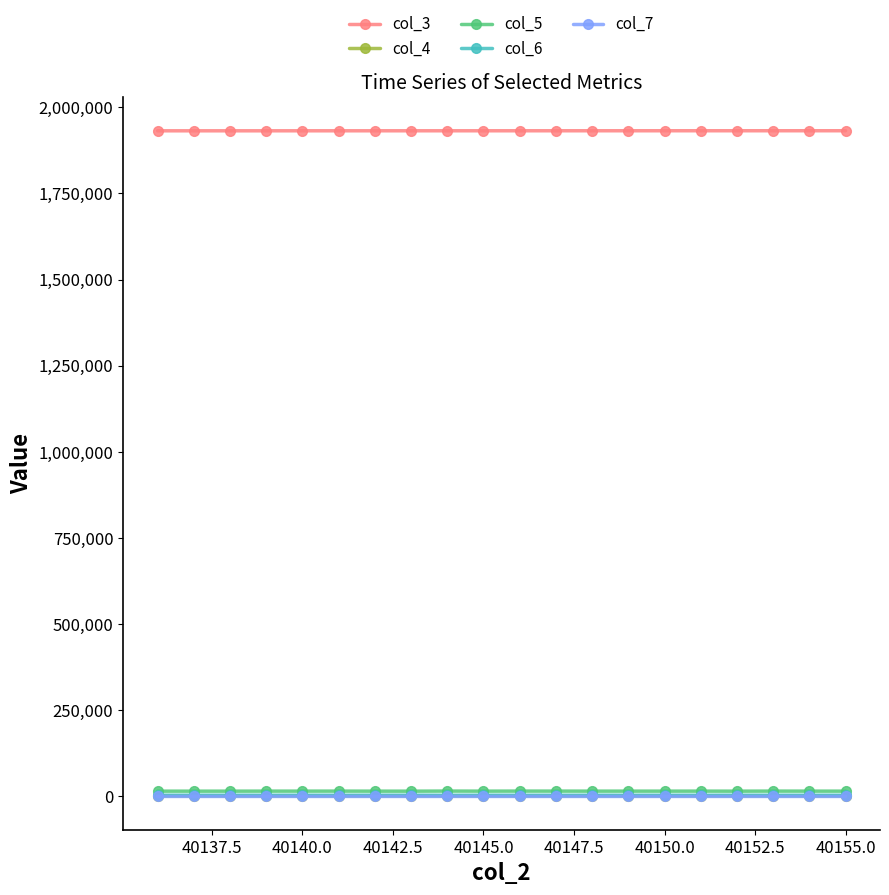

True or false: col_6 and col_7 intersect in this chart.

False